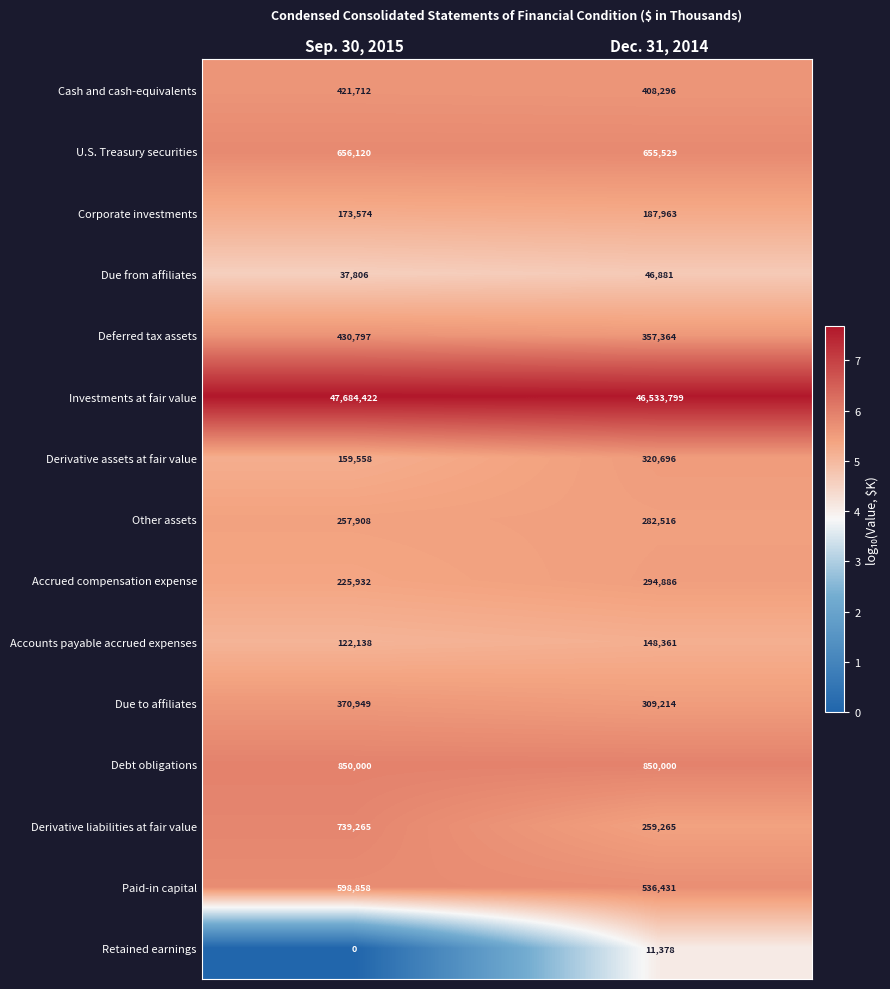

What is the sum of the Investments at fair value values at Dec. 31, 2014 and Sep. 30, 2015?

94218221